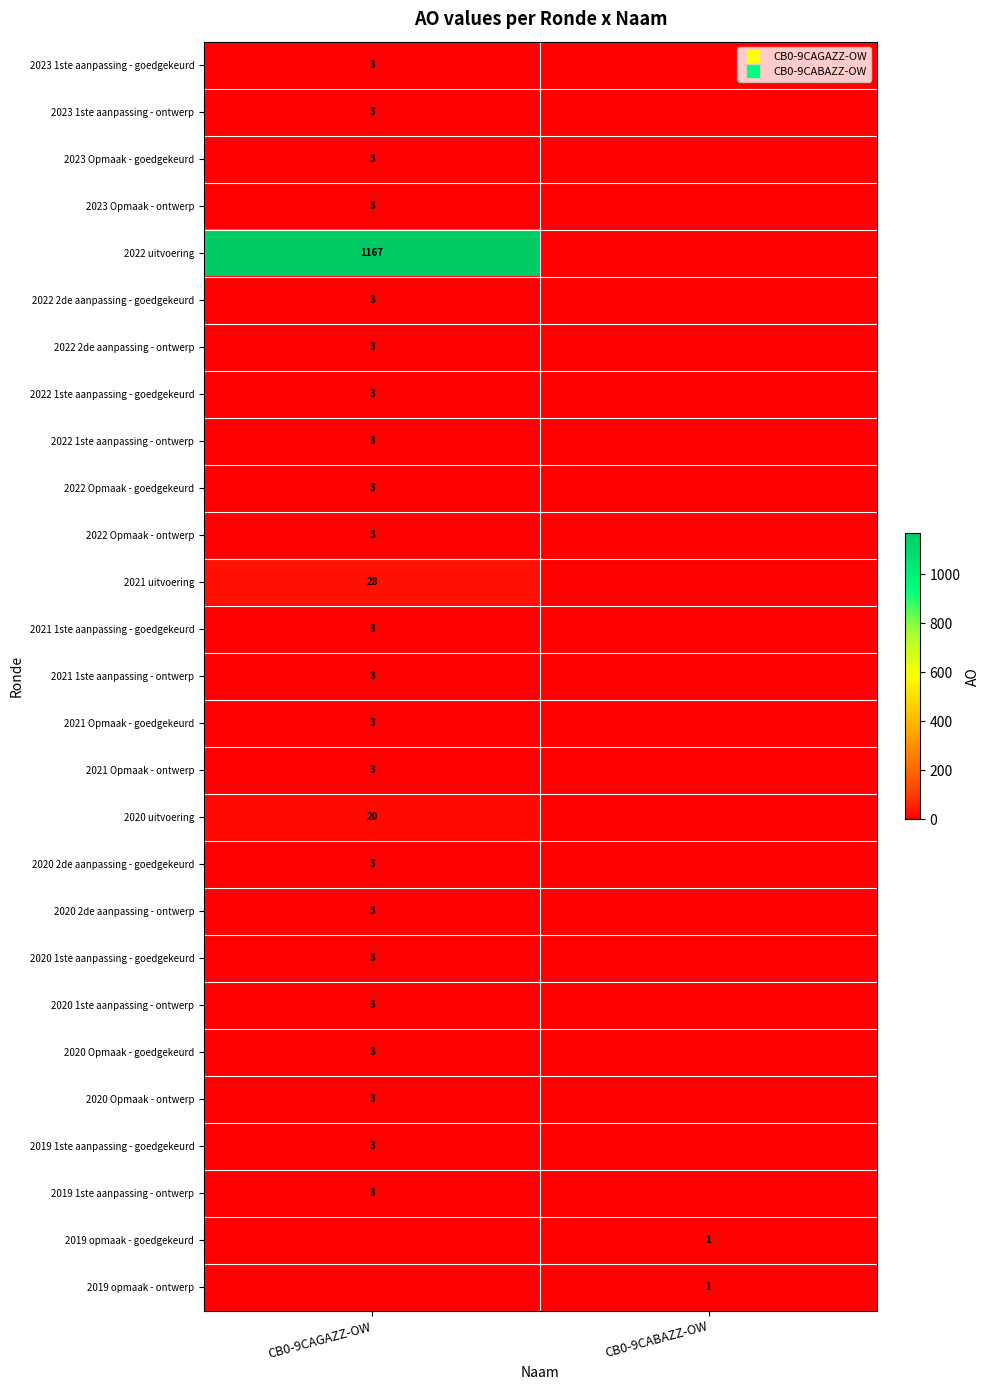

Count the 2021 1ste aanpassing - ontwerp values in the range 0 to 3.

2